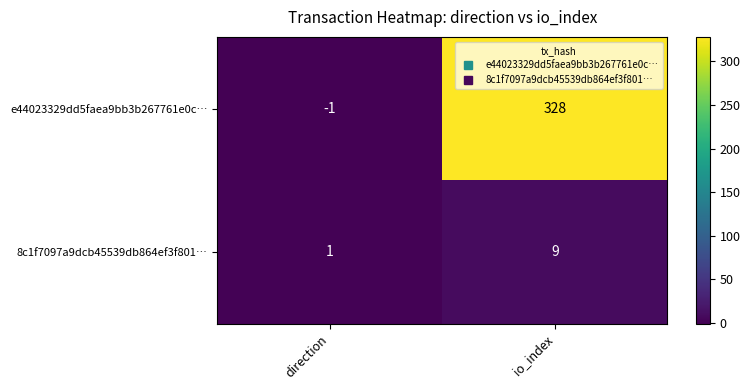

At which category does the chart reach its peak across all series?

io_index